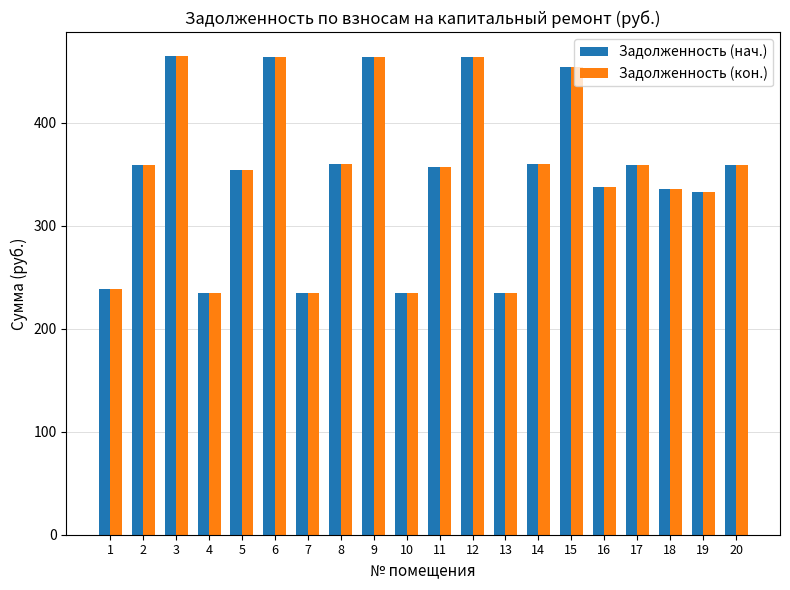

What is the lowest value of the Задолженность (нач.) series?

235.0